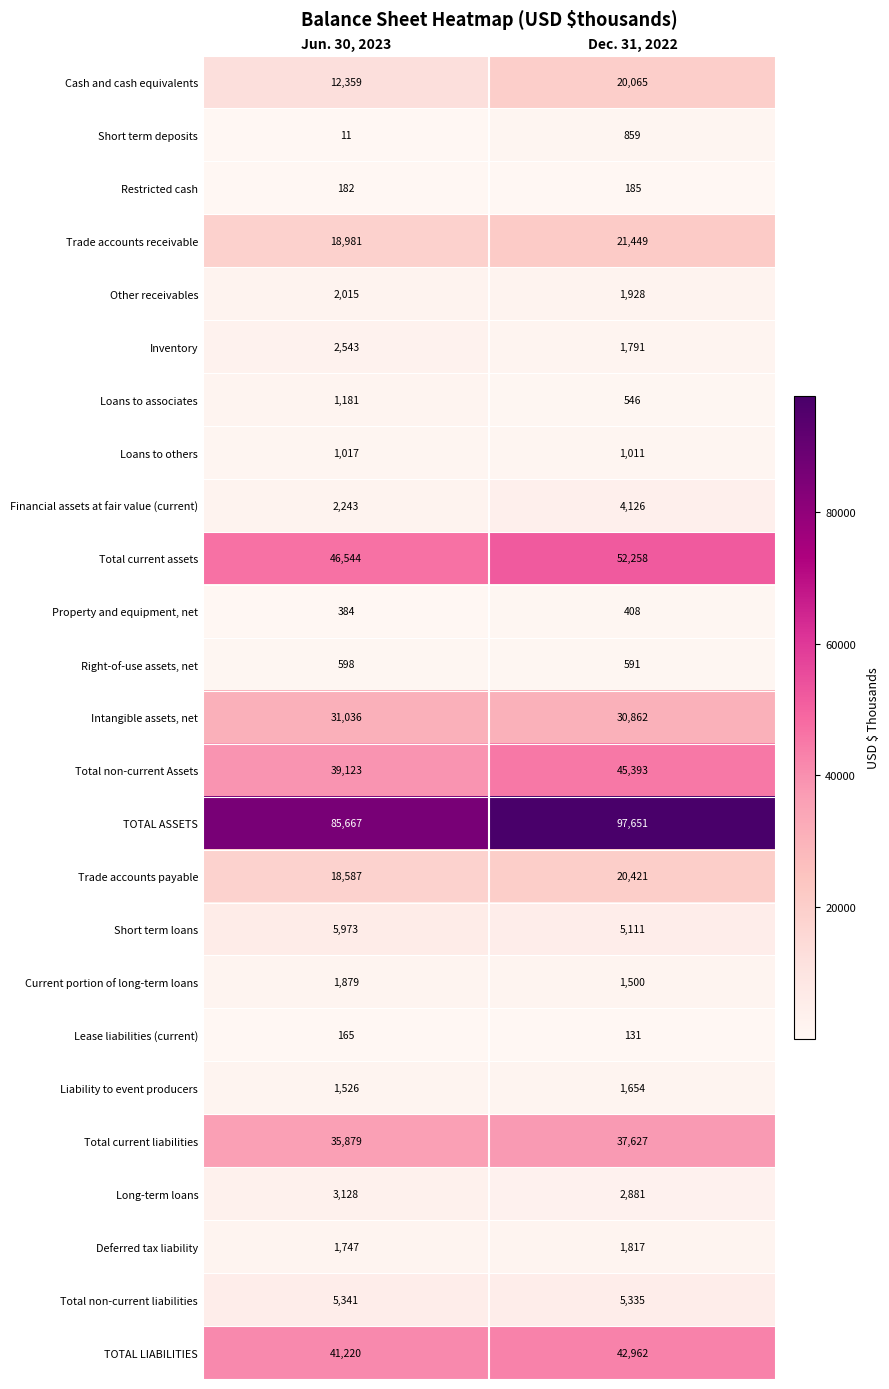

What is the greatest value displayed?

97651